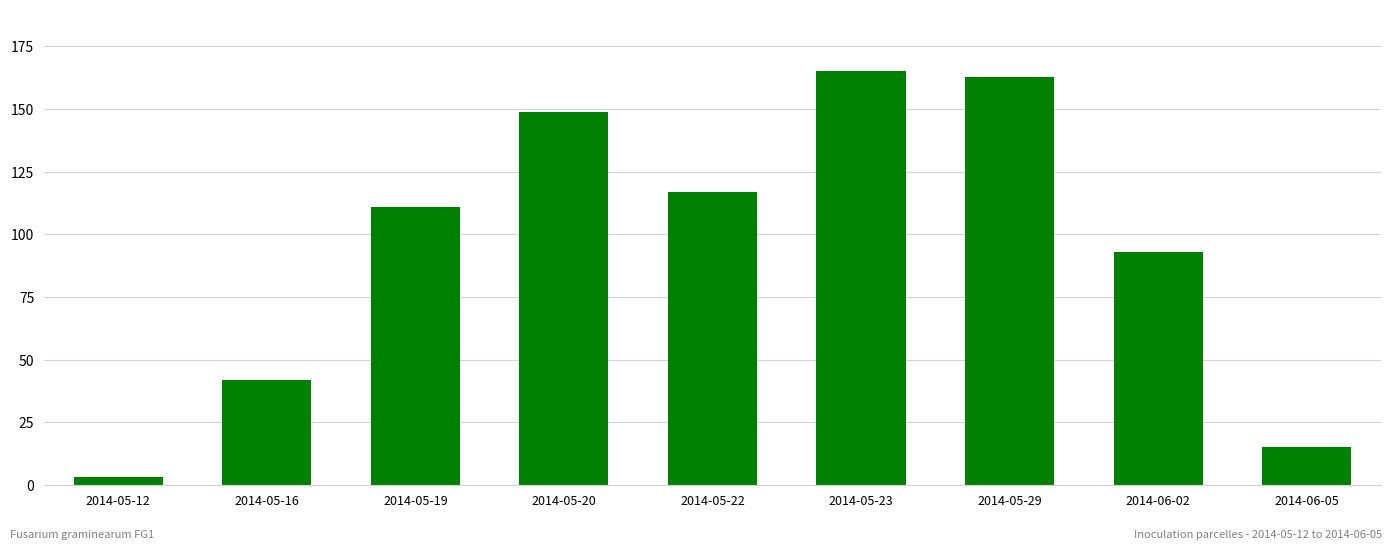

How many data points does each series have?

9